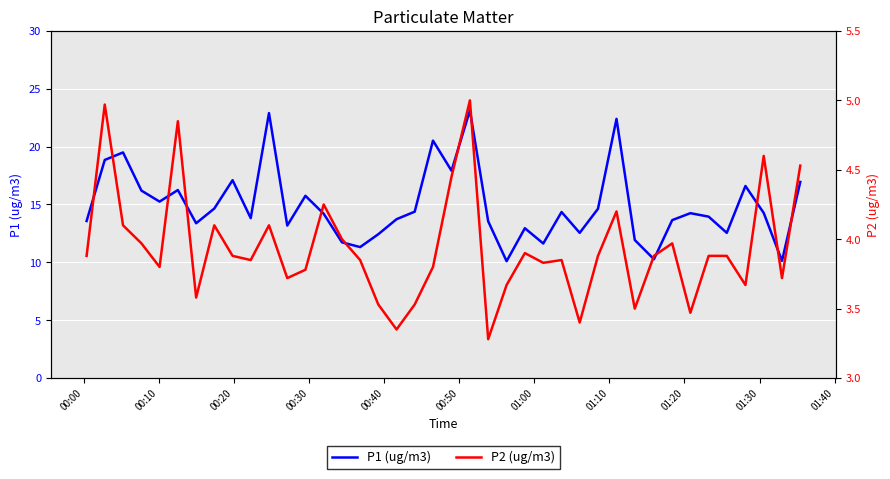

How many categories are shown in the chart?

40